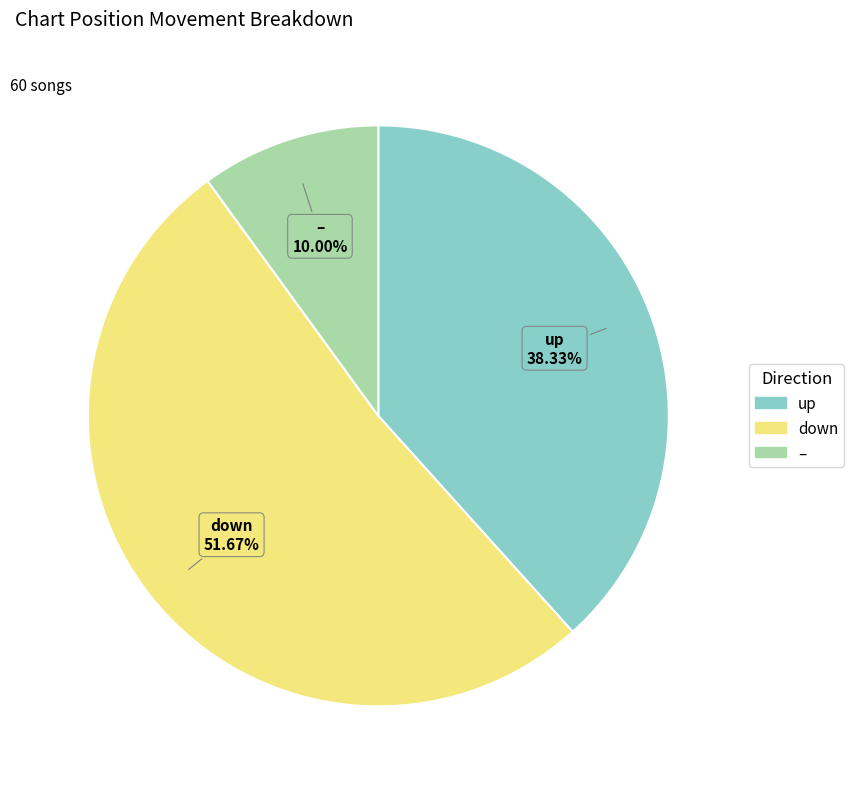

Is there any slice that represents more than half of the pie?

Yes